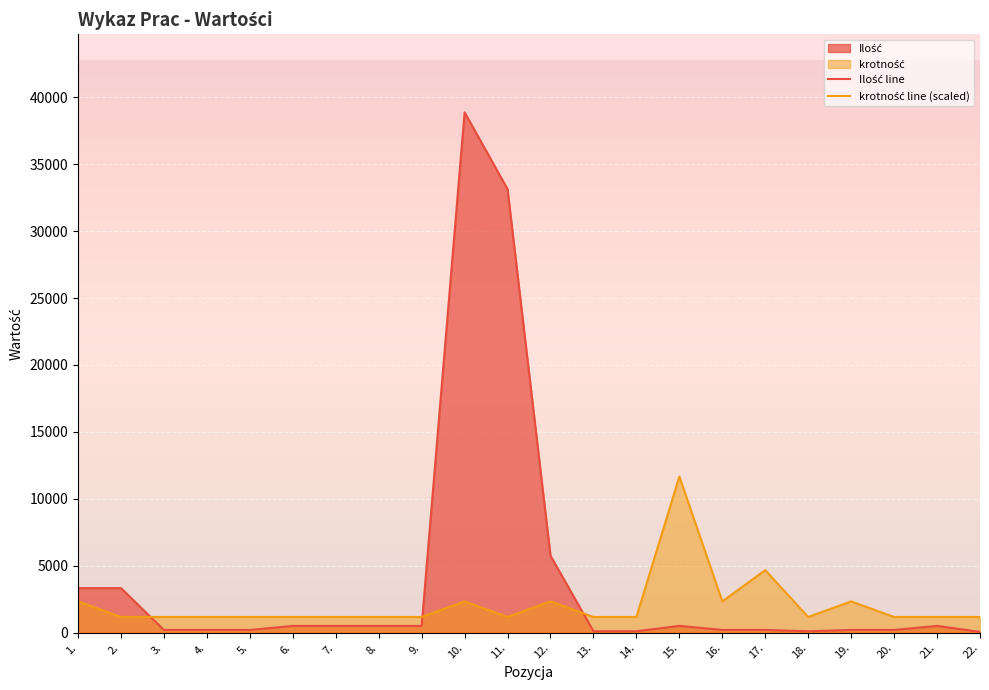

How many distinct data groups are displayed?

2